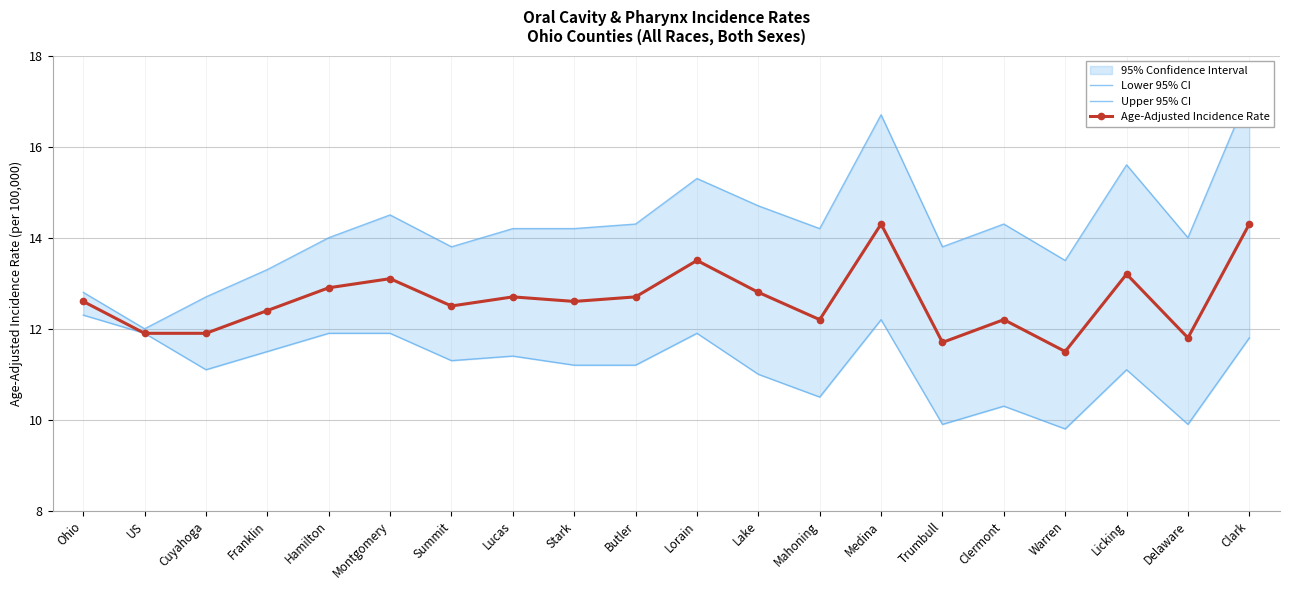

What is the label of the 15th point from the right?

Montgomery